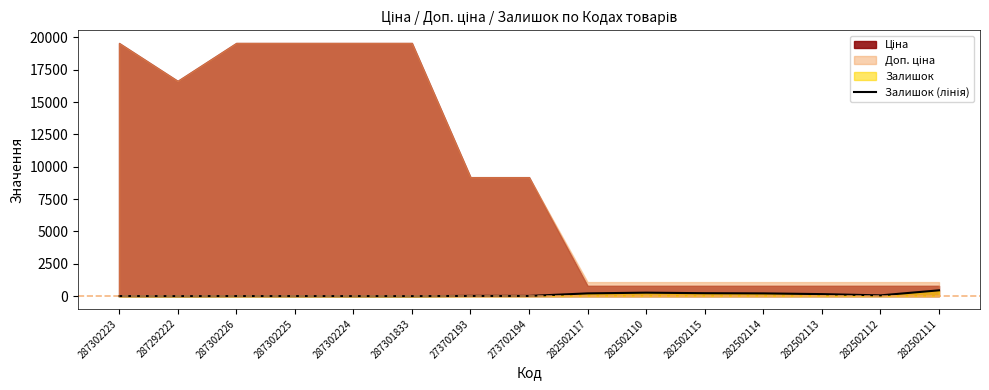

The value at 282502111 is 604. True or false?

False